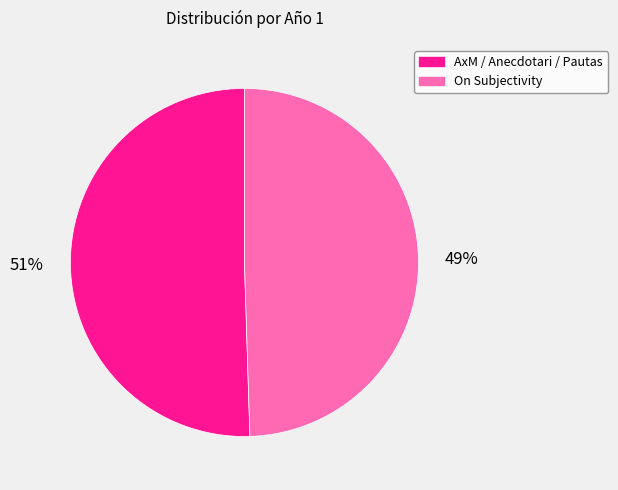

To the nearest percent, what is the average slice percentage?

50%